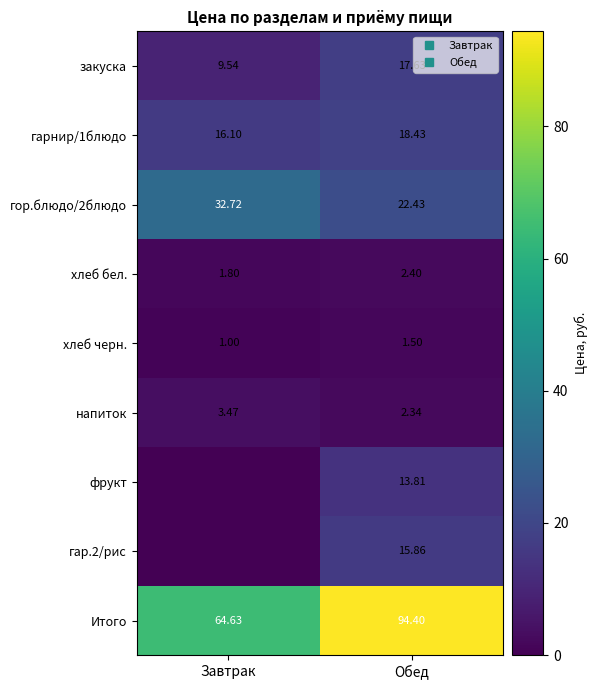

True or false: Итого has a value of 167.0 at Обед.

False